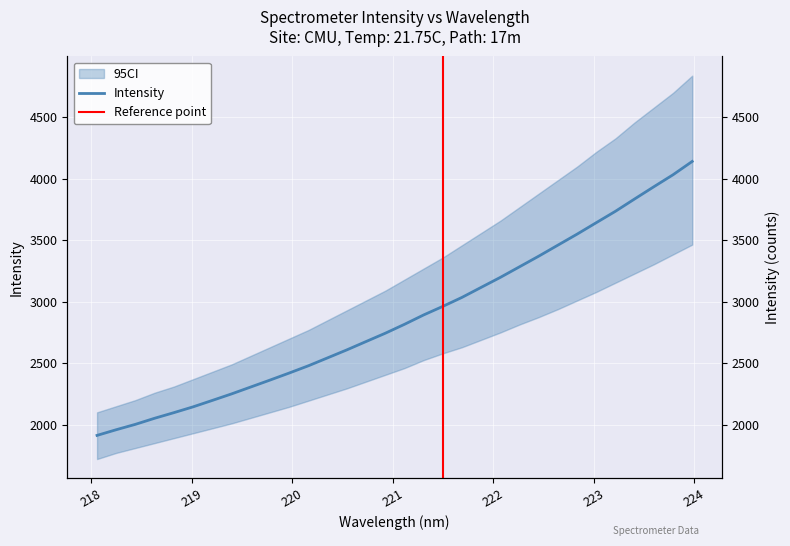

List the labels in order of value, smallest first.

218.0596, 218.2508, 218.442, 218.6332, 218.8244, 219.0156, 219.2067, 219.3979, 219.589, 219.7801, 219.9712, 220.1623, 220.3533, 220.5444, 220.7354, 220.9264, 221.1174, 221.3083, 221.4993, 221.6902, 221.8812, 222.0721, 222.263, 222.4538, 222.6447, 222.8355, 223.0264, 223.2172, 223.408, 223.5987, 223.7895, 223.9802